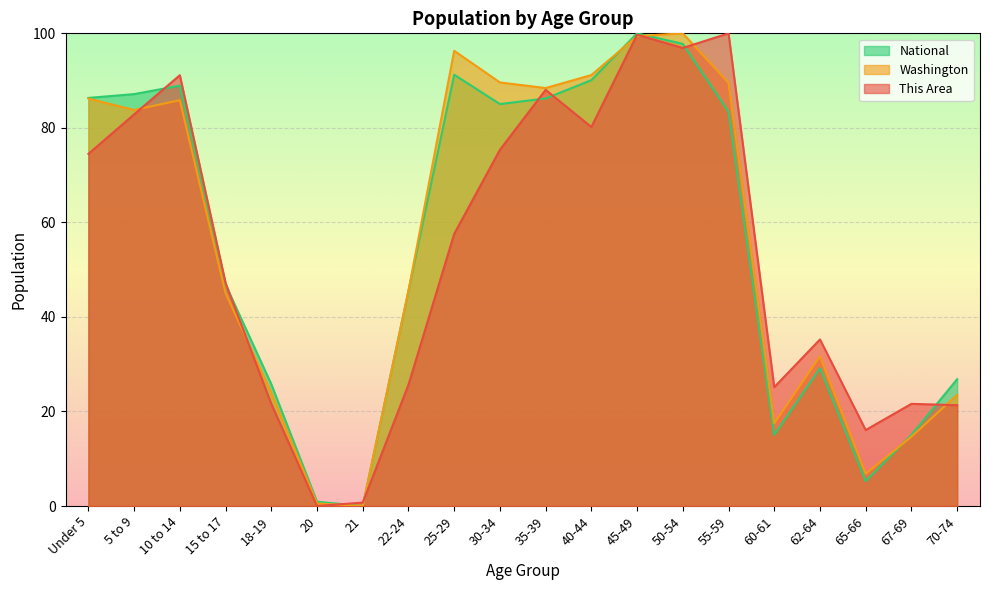

The National series shows 17.7 at 70-74. True or false?

False